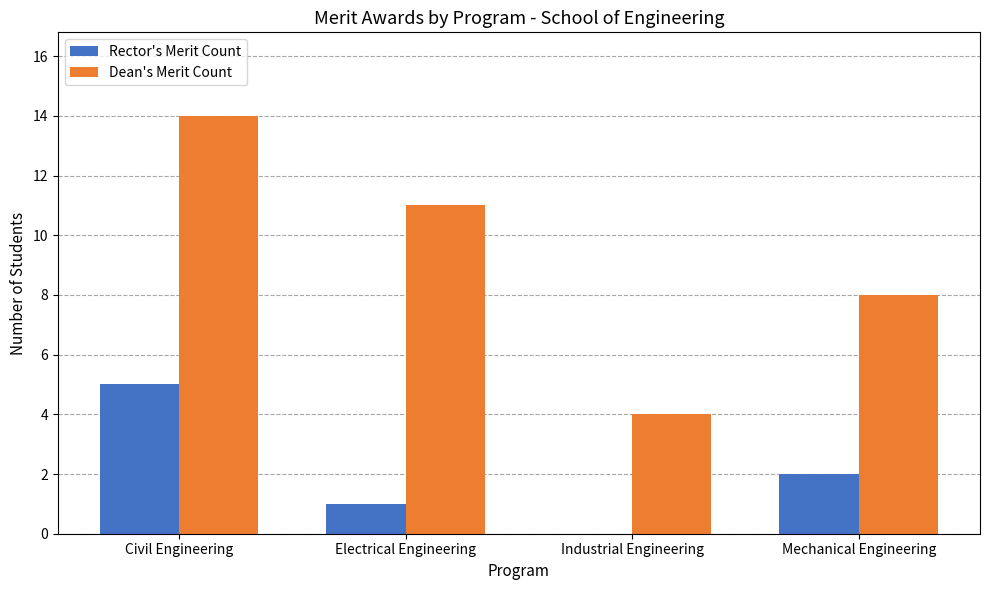

Reading right to left, extract all data points from this chart.

Rector's Merit Count: Mechanical Engineering=2	Industrial Engineering=0	Electrical Engineering=1	Civil Engineering=5
Dean's Merit Count: Mechanical Engineering=8	Industrial Engineering=4	Electrical Engineering=11	Civil Engineering=14